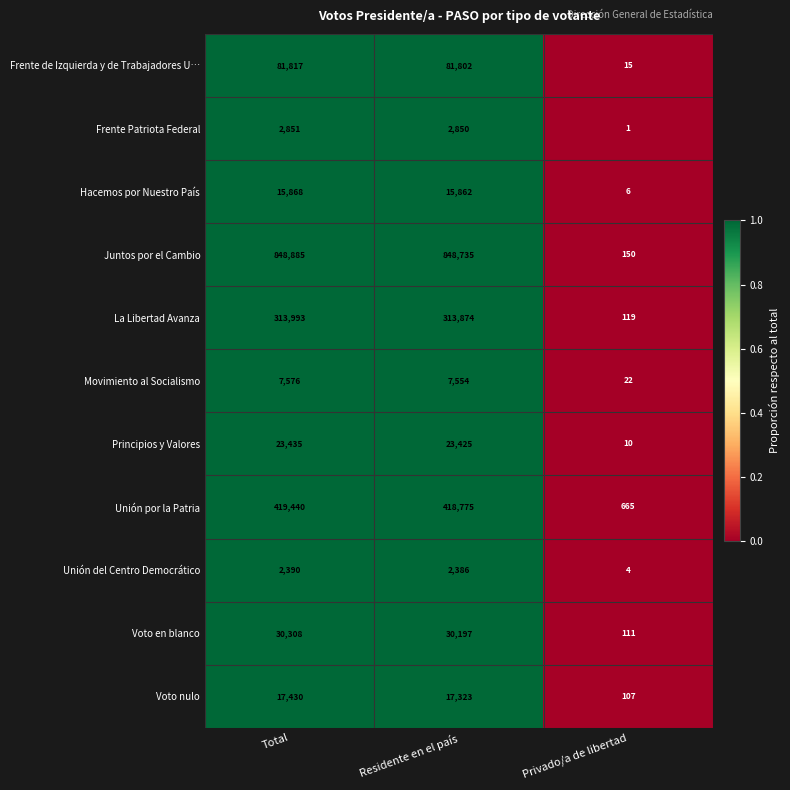

The value of Frente de Izquierda y de Trabajadores U… at Privado/a de libertad is 15. True or false?

True